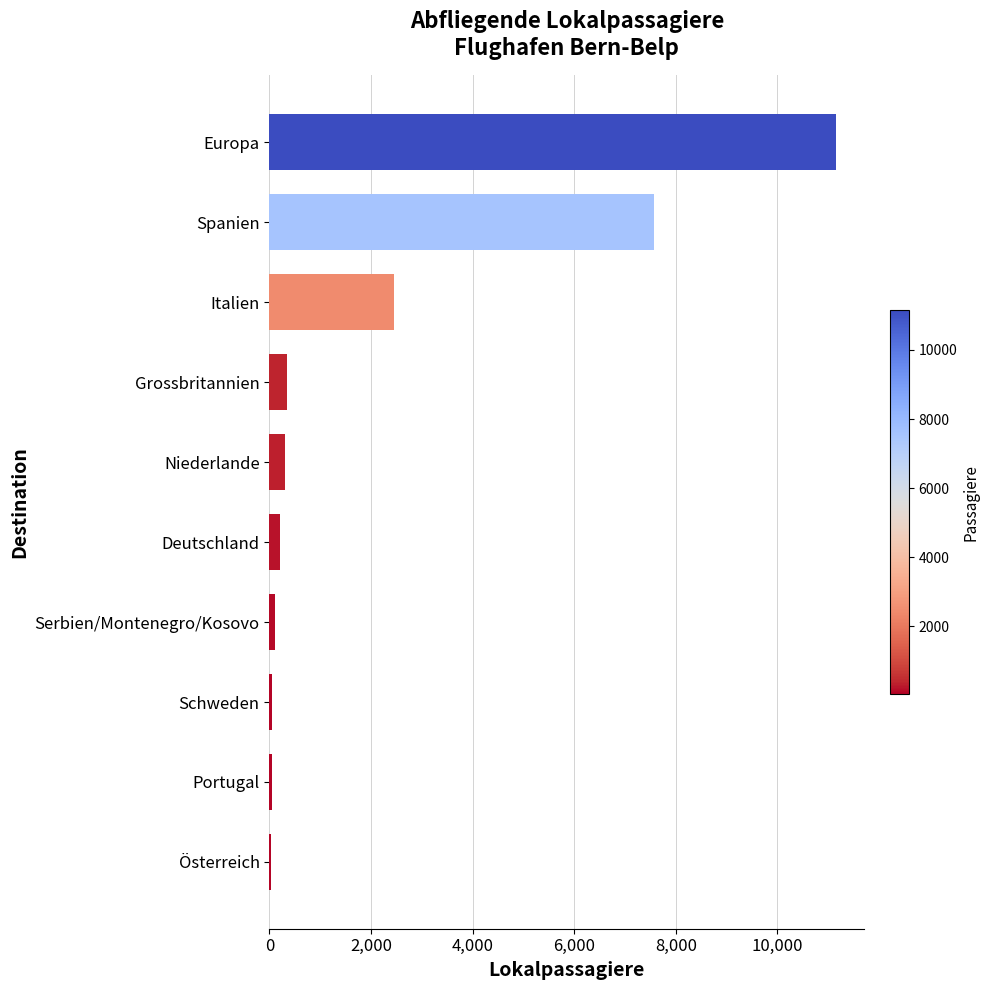

What is the maximum value shown in the chart?

11151